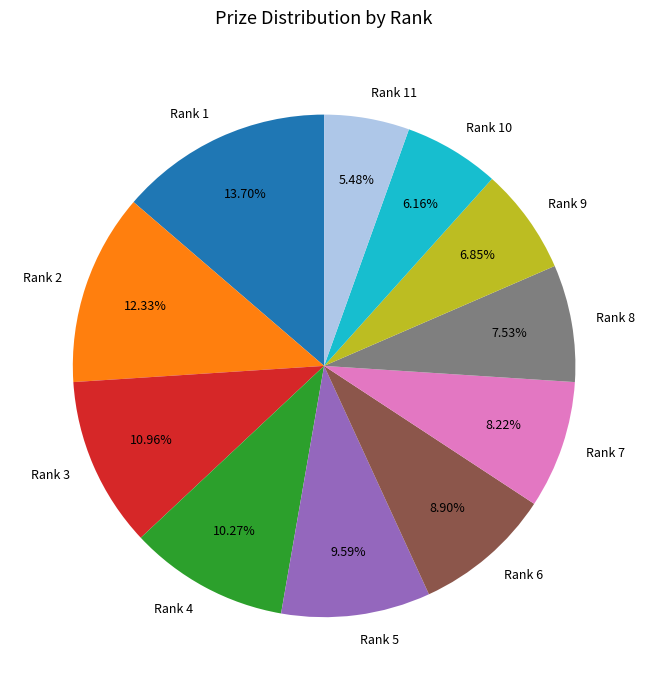

Which category has the biggest portion of the pie?

Rank 1